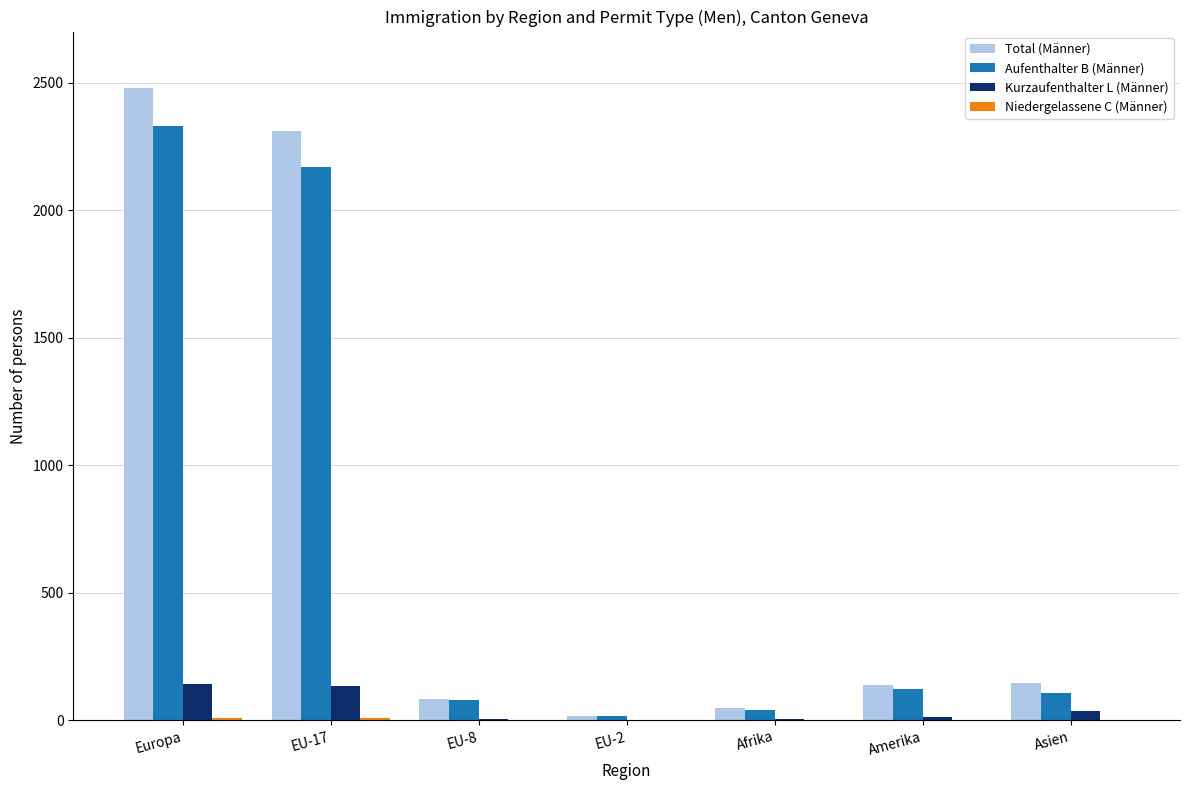

What is the maximum value shown in the chart?

2478